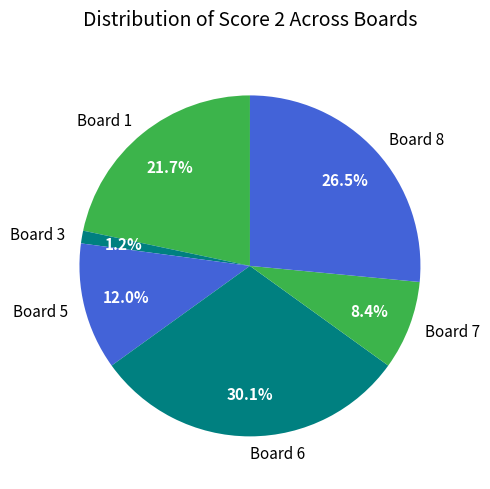

To the nearest percent, what portion does Board 3 represent?

1%